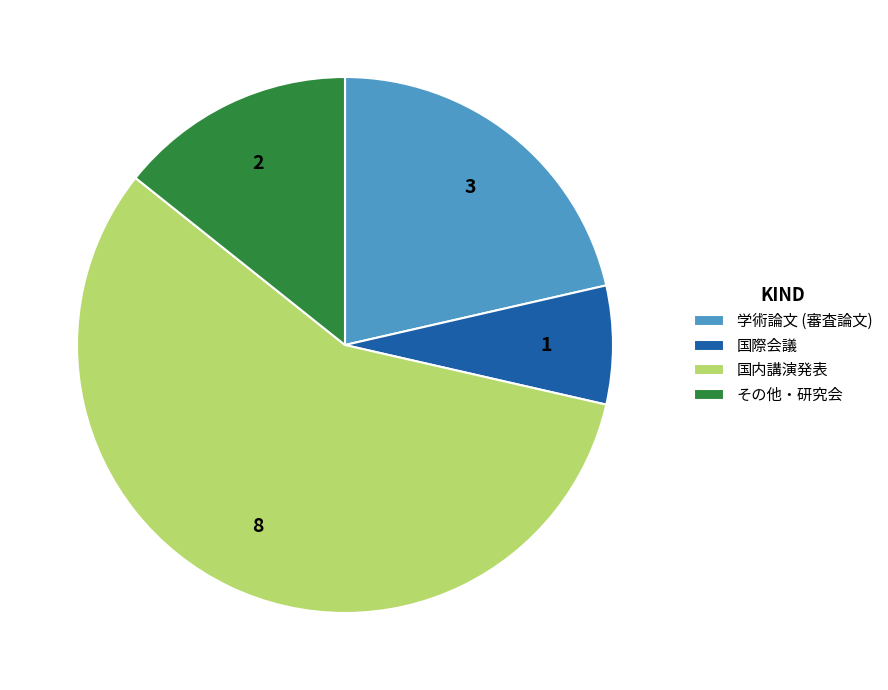

Combined, do その他・研究会 and 国内講演発表 account for over 50%?

Yes